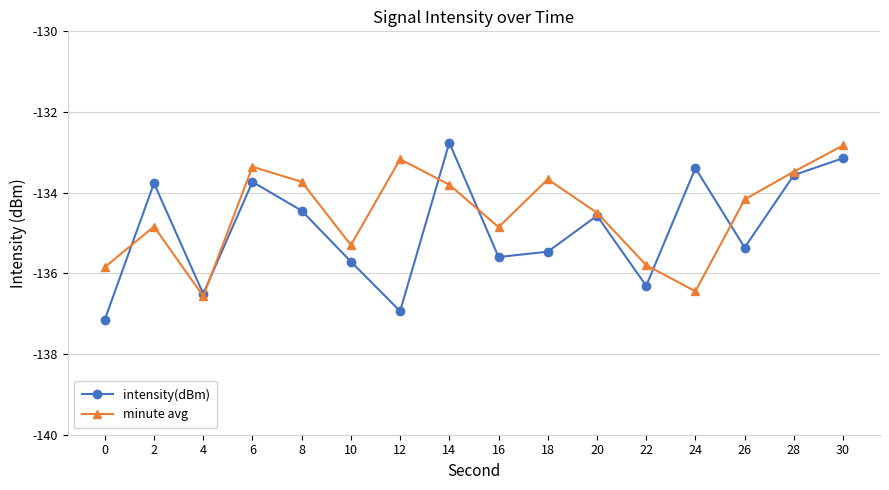

Which series has the widest spread of values?

intensity(dBm)